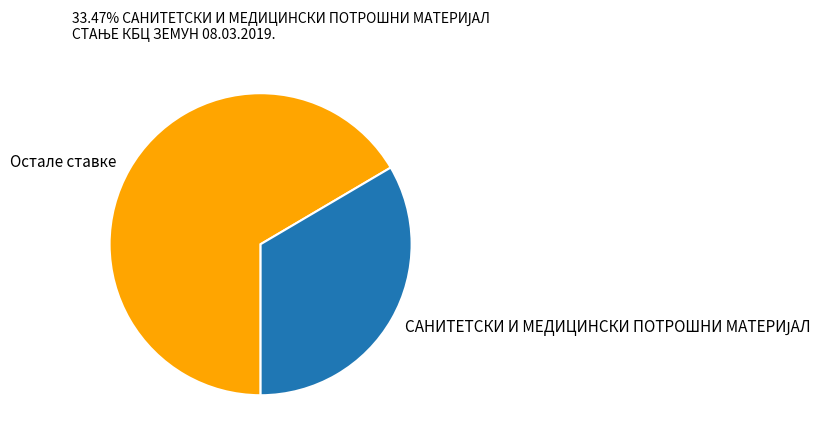

How many segments does this pie chart have?

2